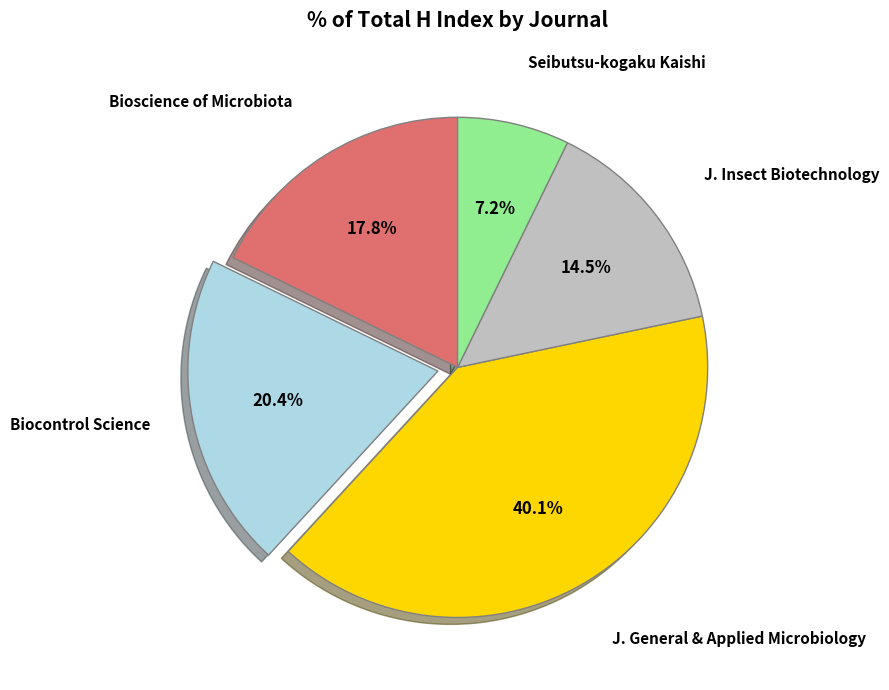

Is there a majority slice in this chart?

No